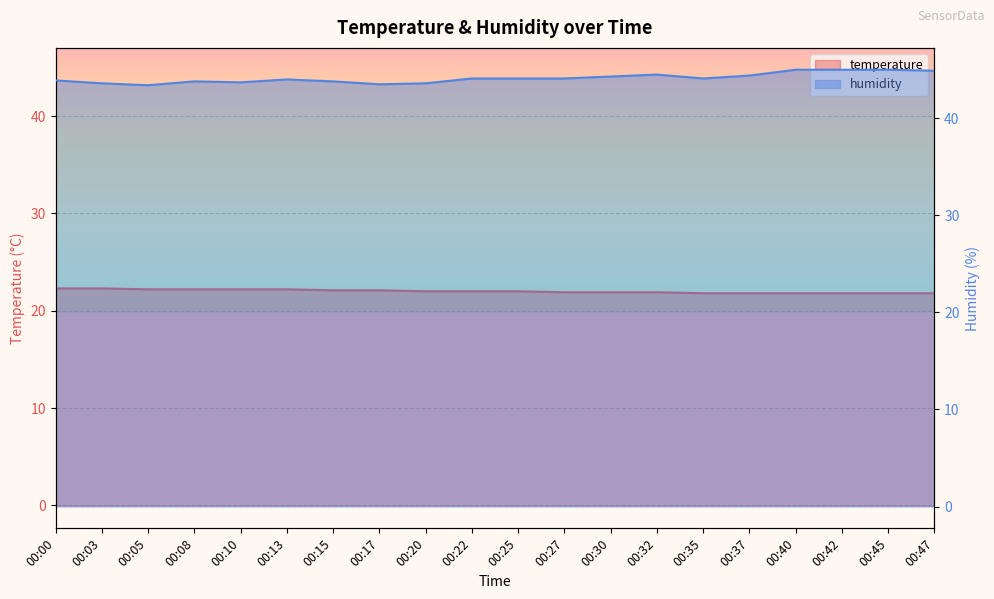

True or false: humidity and temperature intersect in this chart.

False